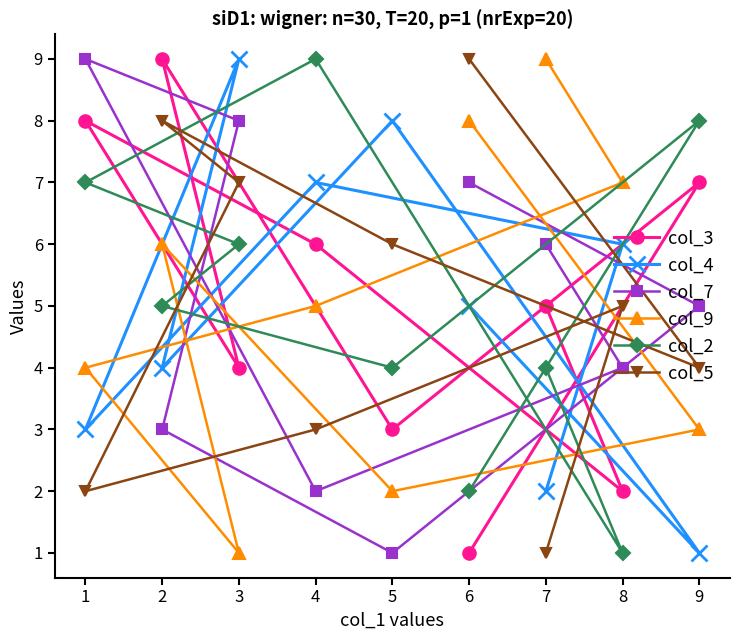

Reading left to right, extract all data points from this chart.

col_3: 1=8	2=9	3=4	4=6	5=3	6=1	7=5	8=2	9=7
col_4: 1=3	2=4	3=9	4=7	5=8	6=5	7=2	8=6	9=1
col_7: 1=9	2=3	3=8	4=2	5=1	6=7	7=6	8=4	9=5
col_9: 1=4	2=6	3=1	4=5	5=2	6=8	7=9	8=7	9=3
col_2: 1=7	2=5	3=6	4=9	5=4	6=2	7=4	8=1	9=8
col_5: 1=2	2=8	3=7	4=3	5=6	6=9	7=1	8=5	9=4